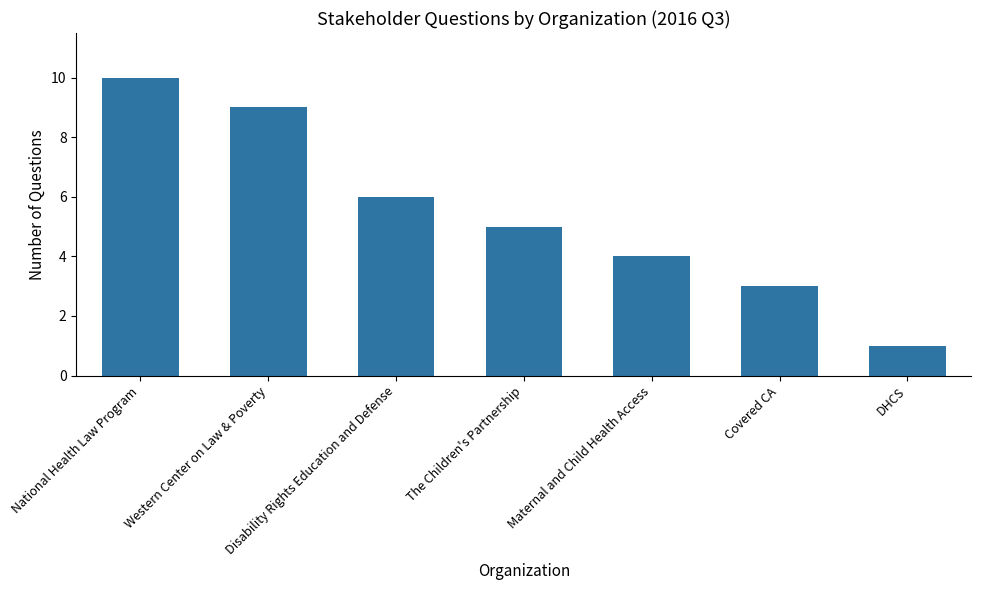

Reading left to right, what are all the values shown in this chart?

10	9	6	5	4	3	1